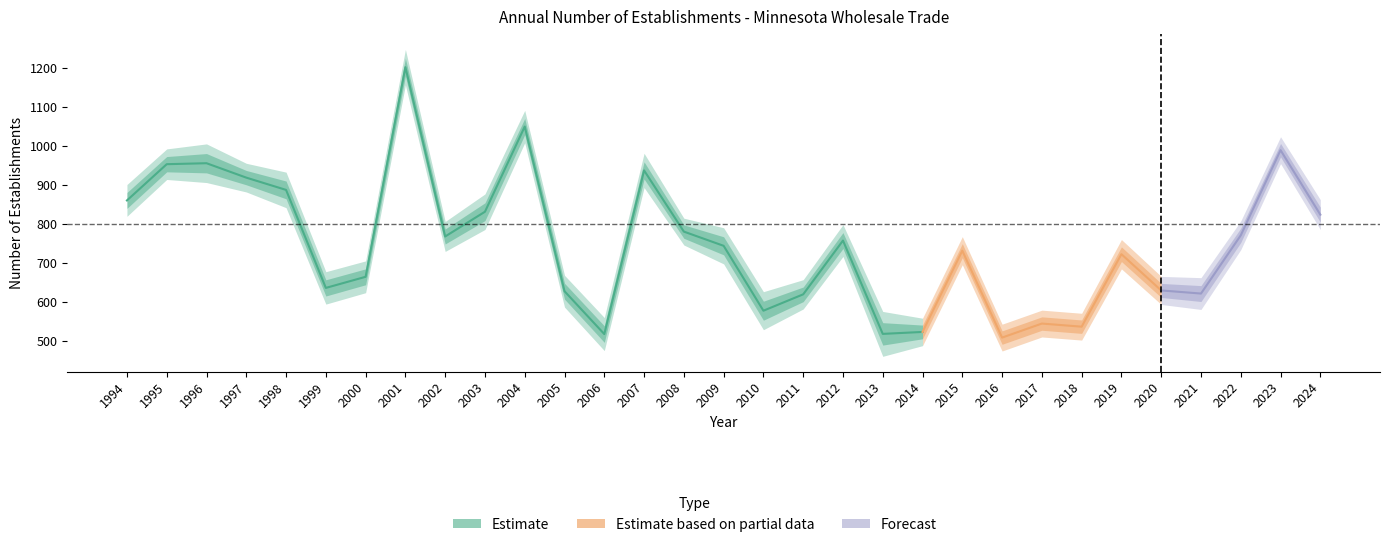

At which category does Total Establishments reach its first local peak?

1996